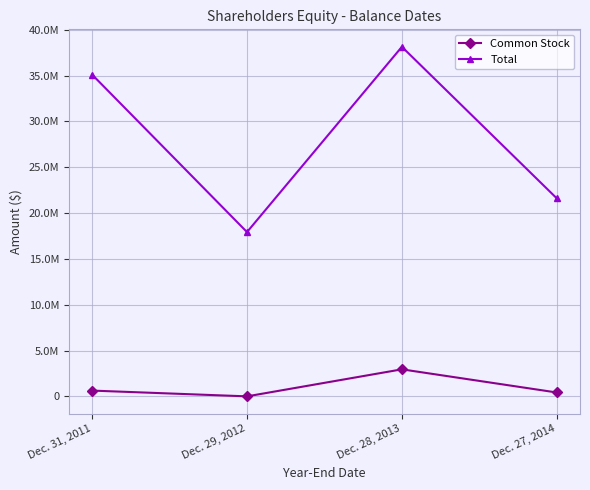

Is this an area chart (filled region under the line)?

No